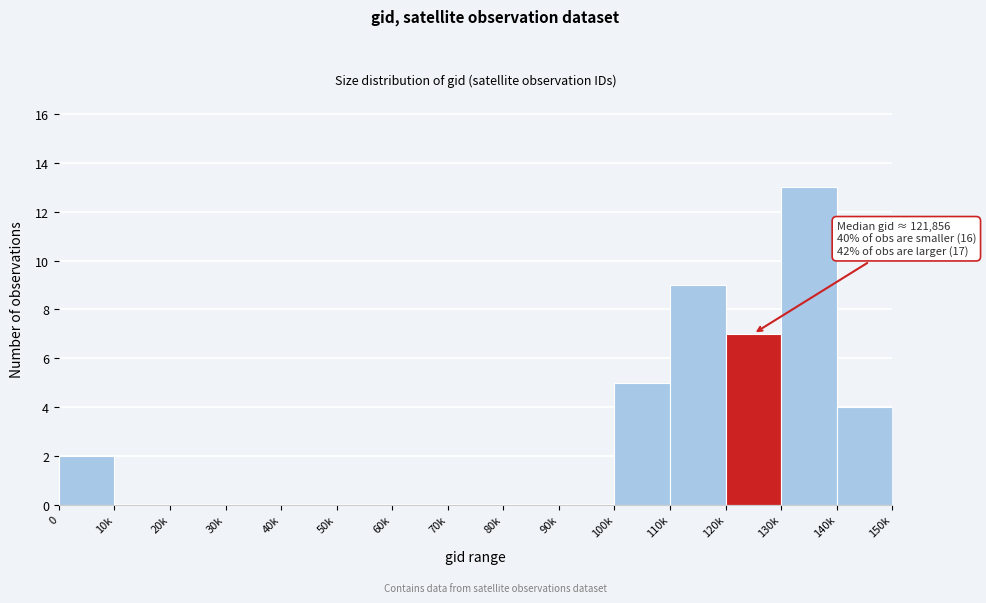

Reading left to right, extract all data points from this chart.

0=2	10k=0	20k=0	30k=0	40k=0	50k=0	60k=0	70k=0	80k=0	90k=0	100k=5	110k=9	120k=7	130k=13	140k=4